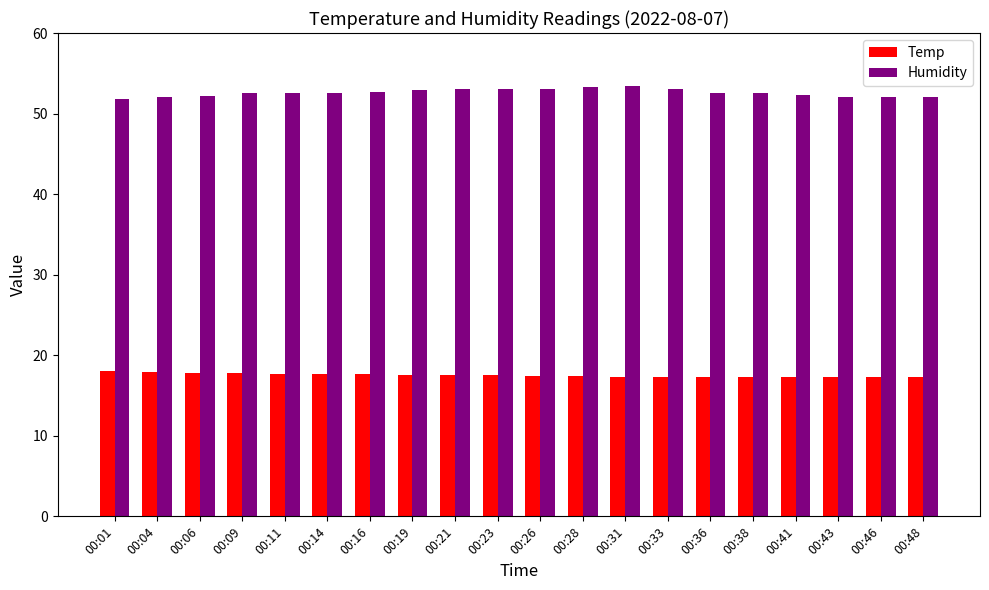

At how many categories does at least one series exceed 45?

20